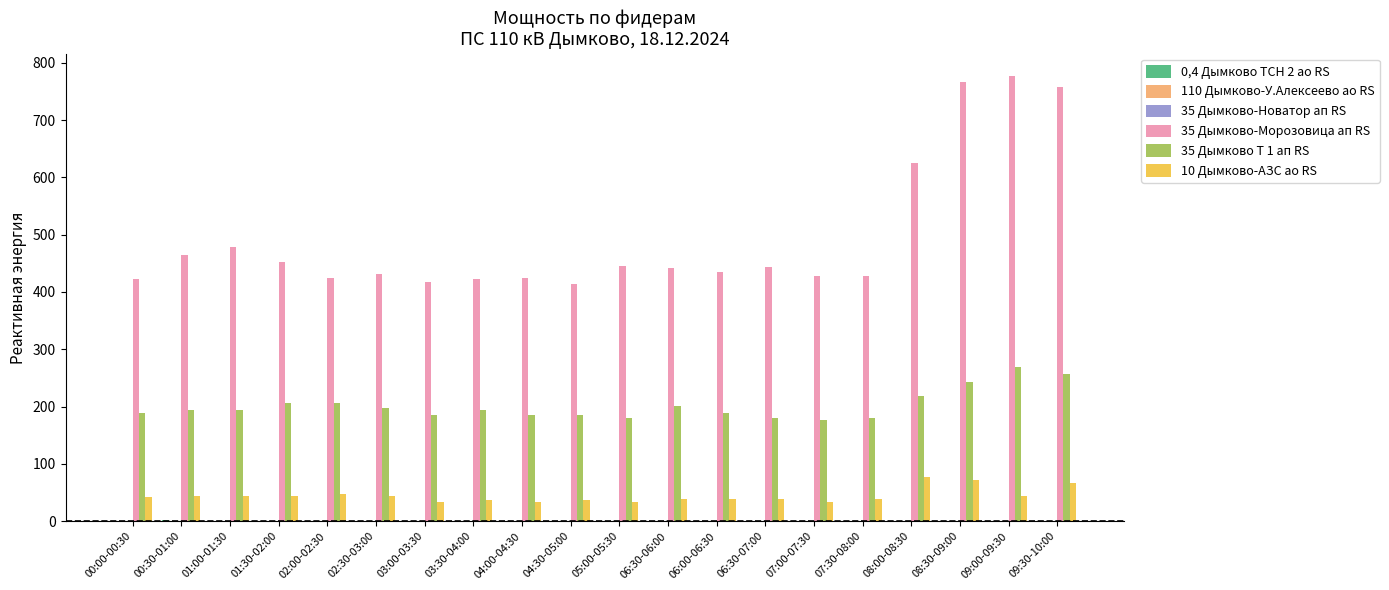

Which series has the largest range (max minus min)?

35 Дымково-Морозовица ап RS